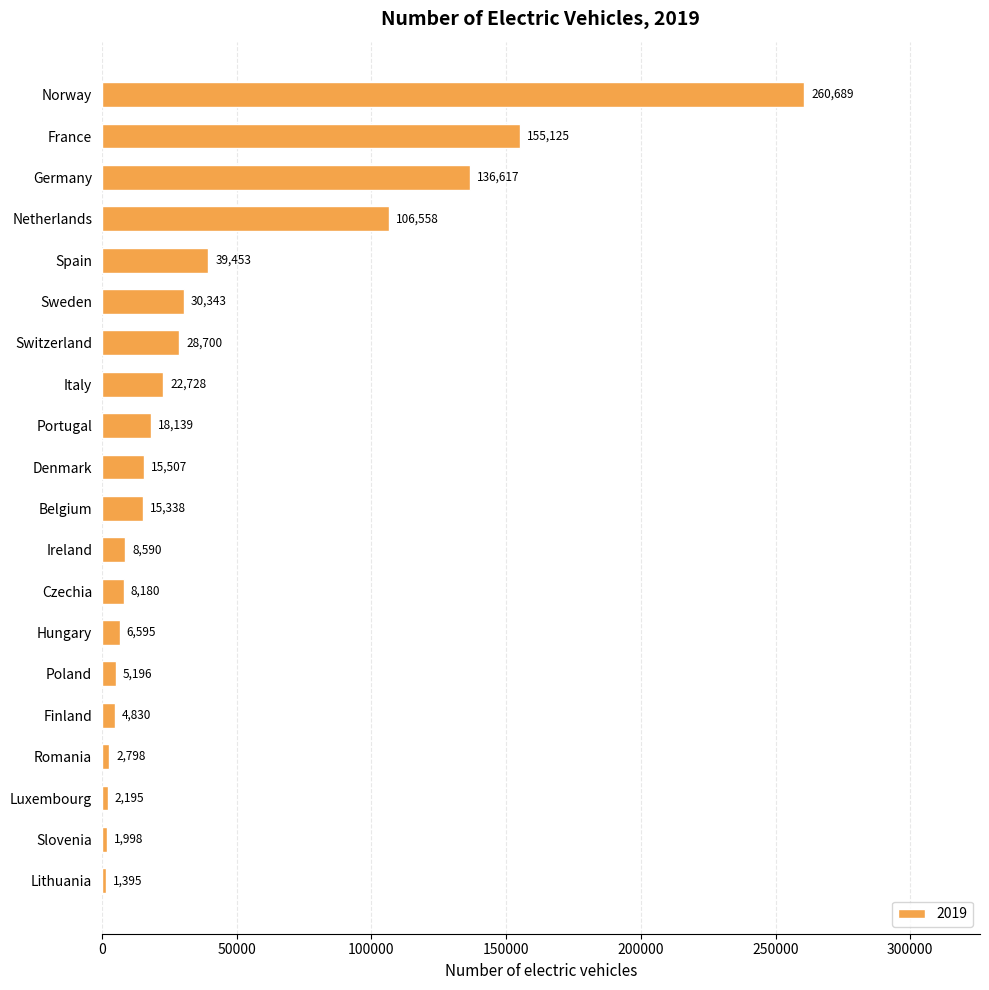

Is it true that the value at Spain is 66332?

False